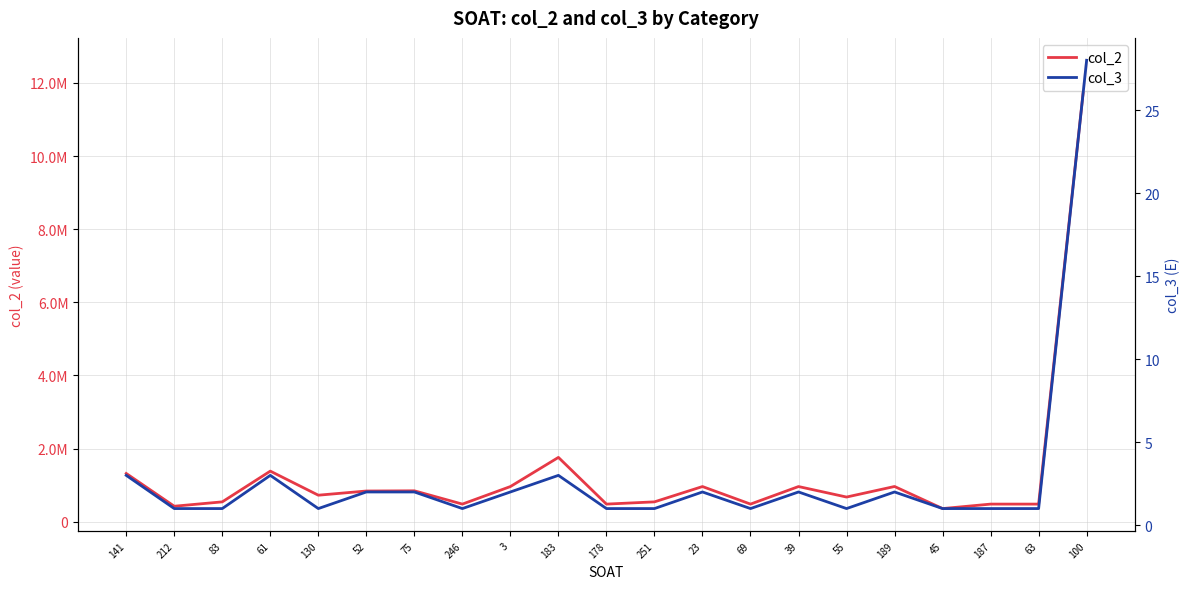

At which category does col_2 reach its first local valley?

212